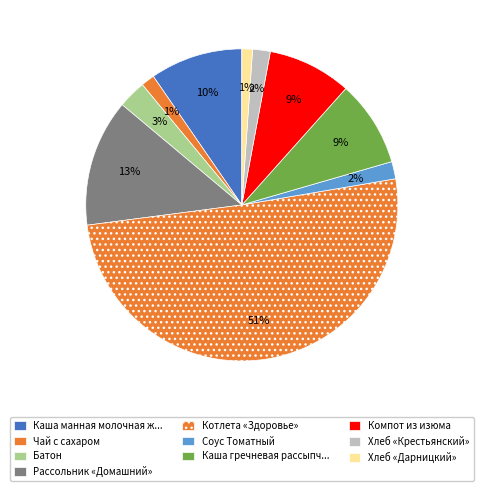

Which category has the biggest portion of the pie?

Котлета «Здоровье»